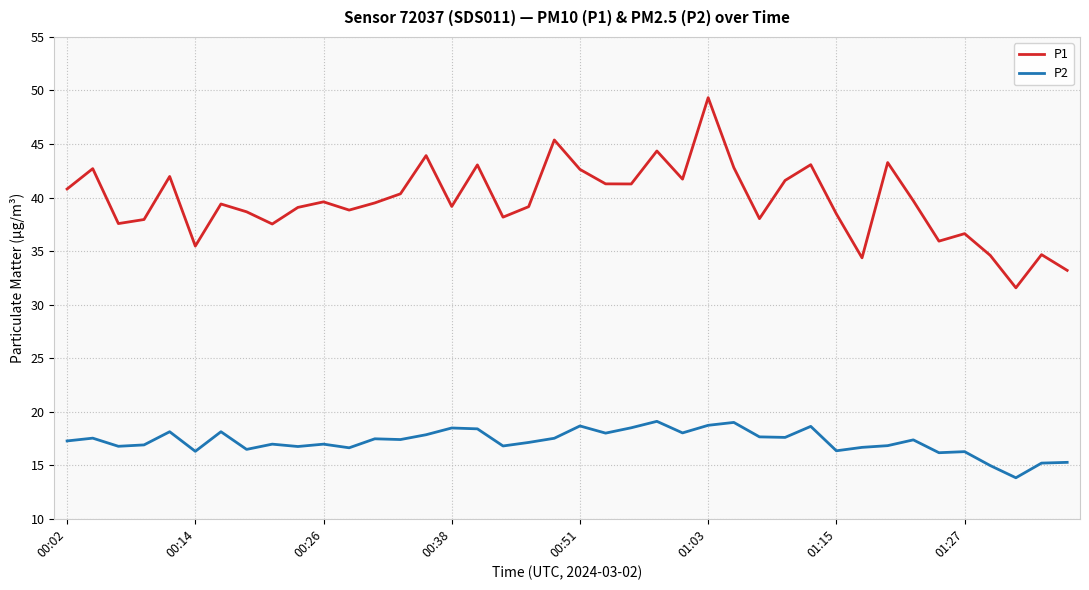

Which series has the largest total across all categories?

P1